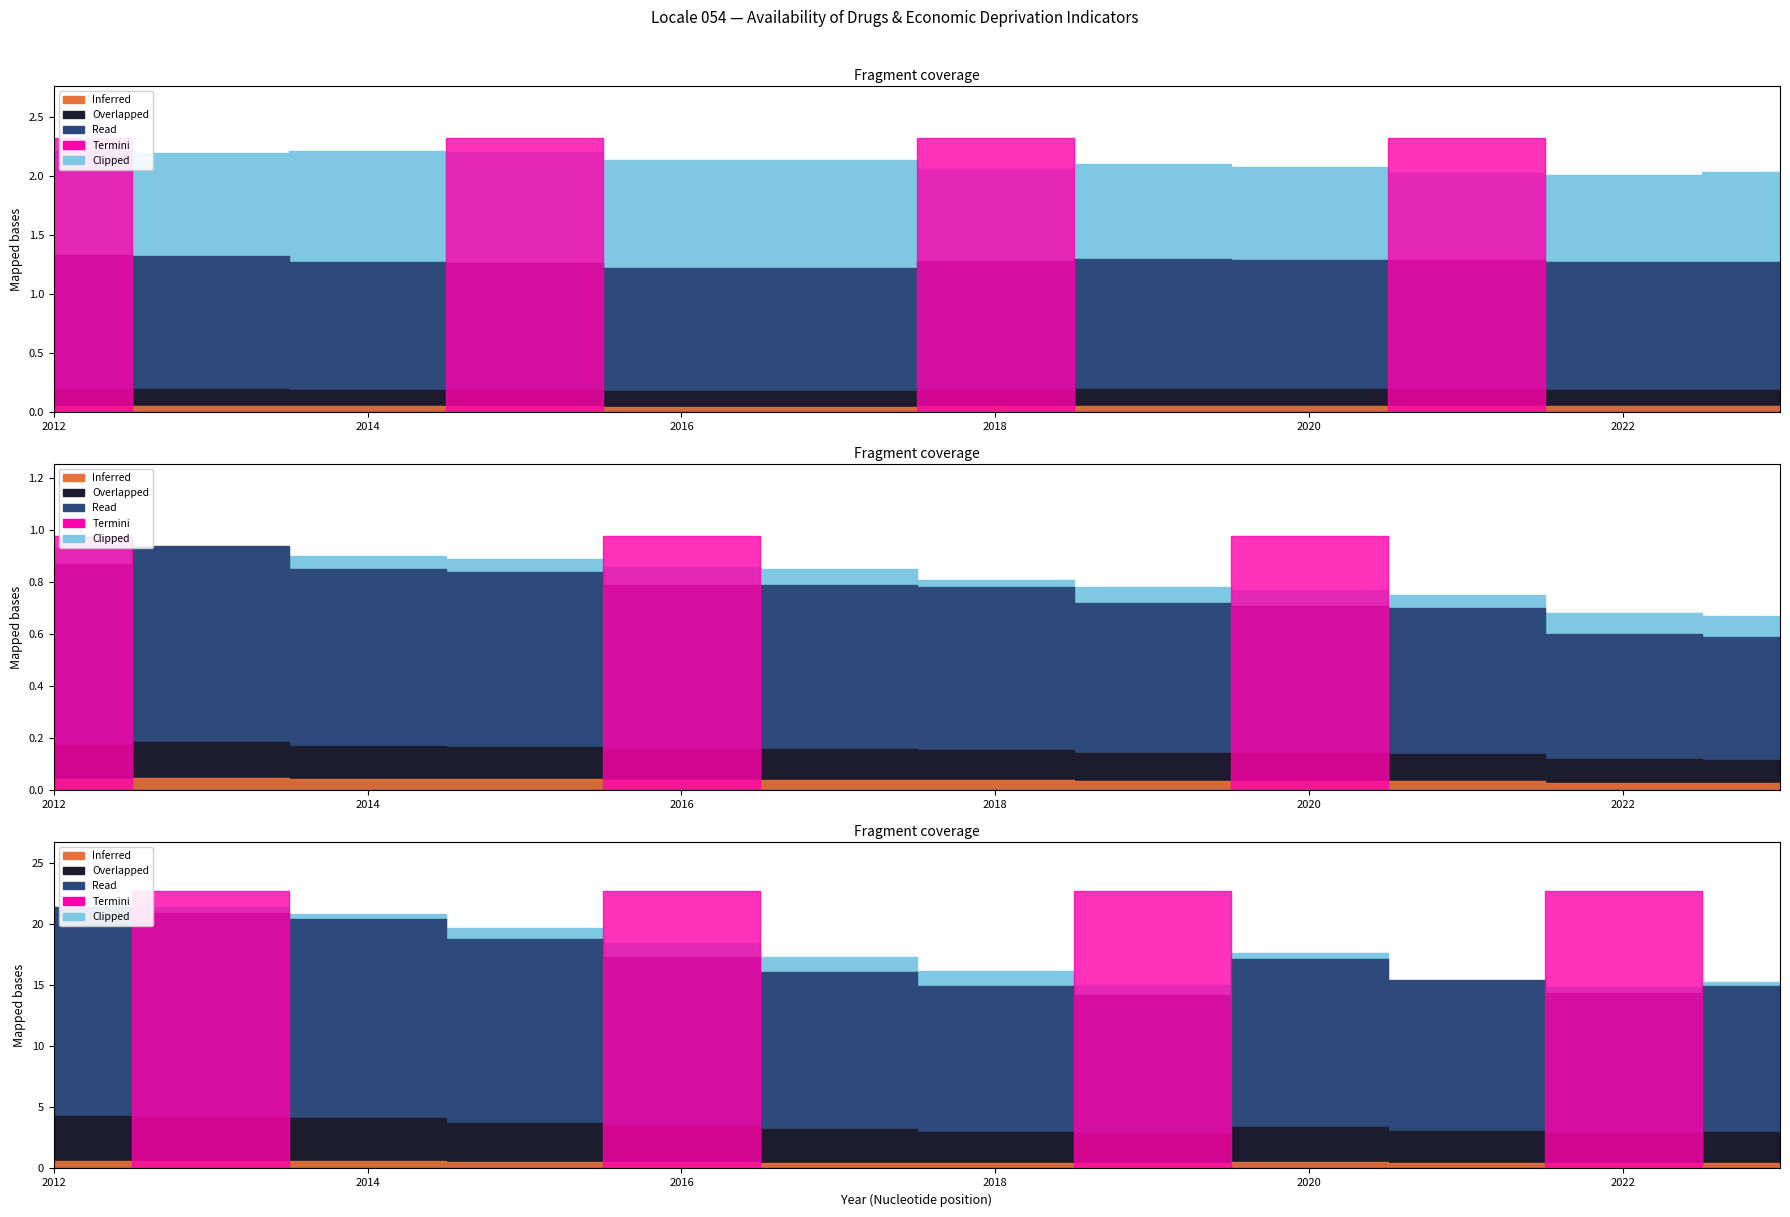

Reading left to right, extract all data points from this chart.

locale_rate: 2012=1.3	2013=1.3	2014=1.3	2015=1.3	2016=1.2	2017=1.2	2018=1.3	2019=1.3	2020=1.3	2021=1.3	2022=1.3	2023=1.3
state_rate: 2012=2.2	2013=2.2	2014=2.2	2015=2.2	2016=2.1	2017=2.1	2018=2.1	2019=2.1	2020=2.1	2021=2.0	2022=2.0	2023=2.0
tobacco_locale: 2012=0.9	2013=0.9	2014=0.8	2015=0.8	2016=0.8	2017=0.8	2018=0.8	2019=0.7	2020=0.7	2021=0.7	2022=0.6	2023=0.6
tobacco_state: 2012=0.9	2013=0.9	2014=0.9	2015=0.9	2016=0.9	2017=0.8	2018=0.8	2019=0.8	2020=0.8	2021=0.8	2022=0.7	2023=0.7
foodstamp_locale: 2012=21.4	2013=20.9	2014=20.4	2015=18.8	2016=17.3	2017=16.0	2018=14.9	2019=14.2	2020=17.1	2021=15.4	2022=14.3	2023=14.9
foodstamp_state: 2012=21.3	2013=21.4	2014=20.8	2015=19.7	2016=18.4	2017=17.3	2018=16.2	2019=15.0	2020=17.6	2021=15.4	2022=14.8	2023=15.2